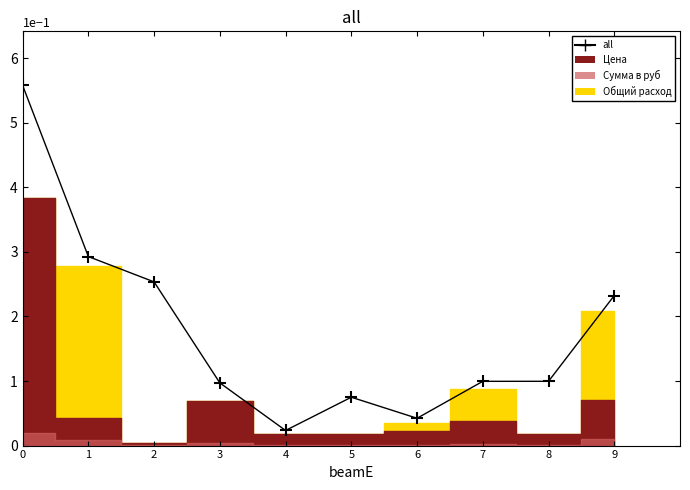

The value at 6 is 0.0. True or false?

True